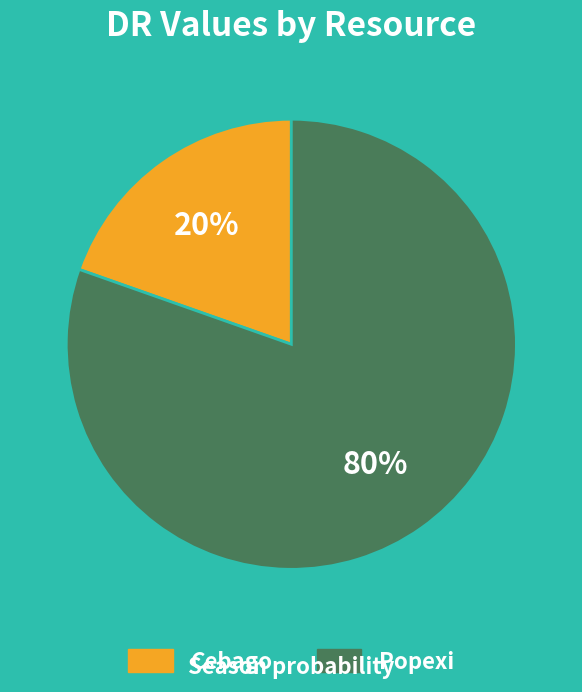

Is the sum of Cebago and Popexi greater than half?

Yes